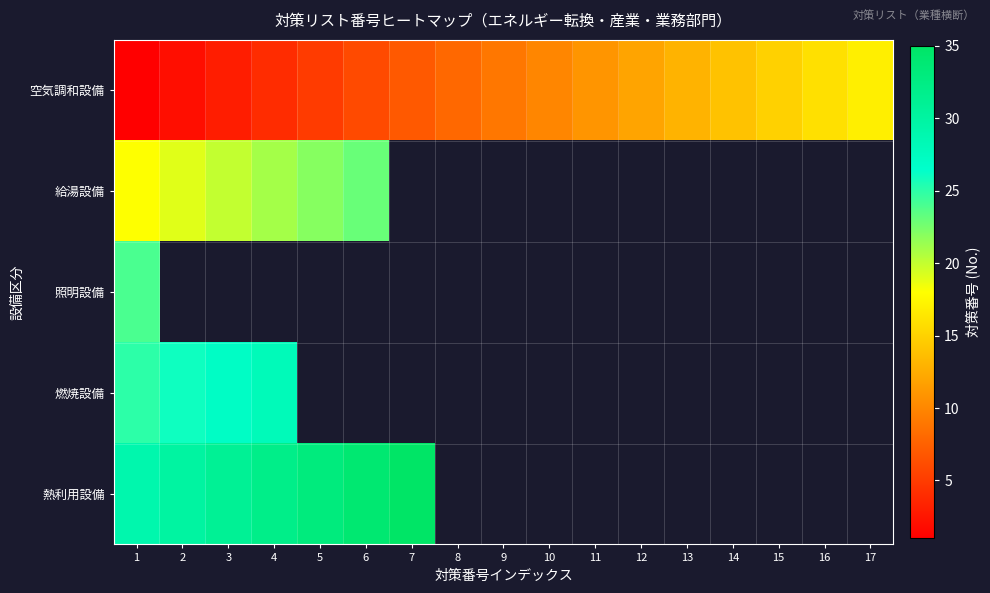

How many categories are shown in the chart?

17